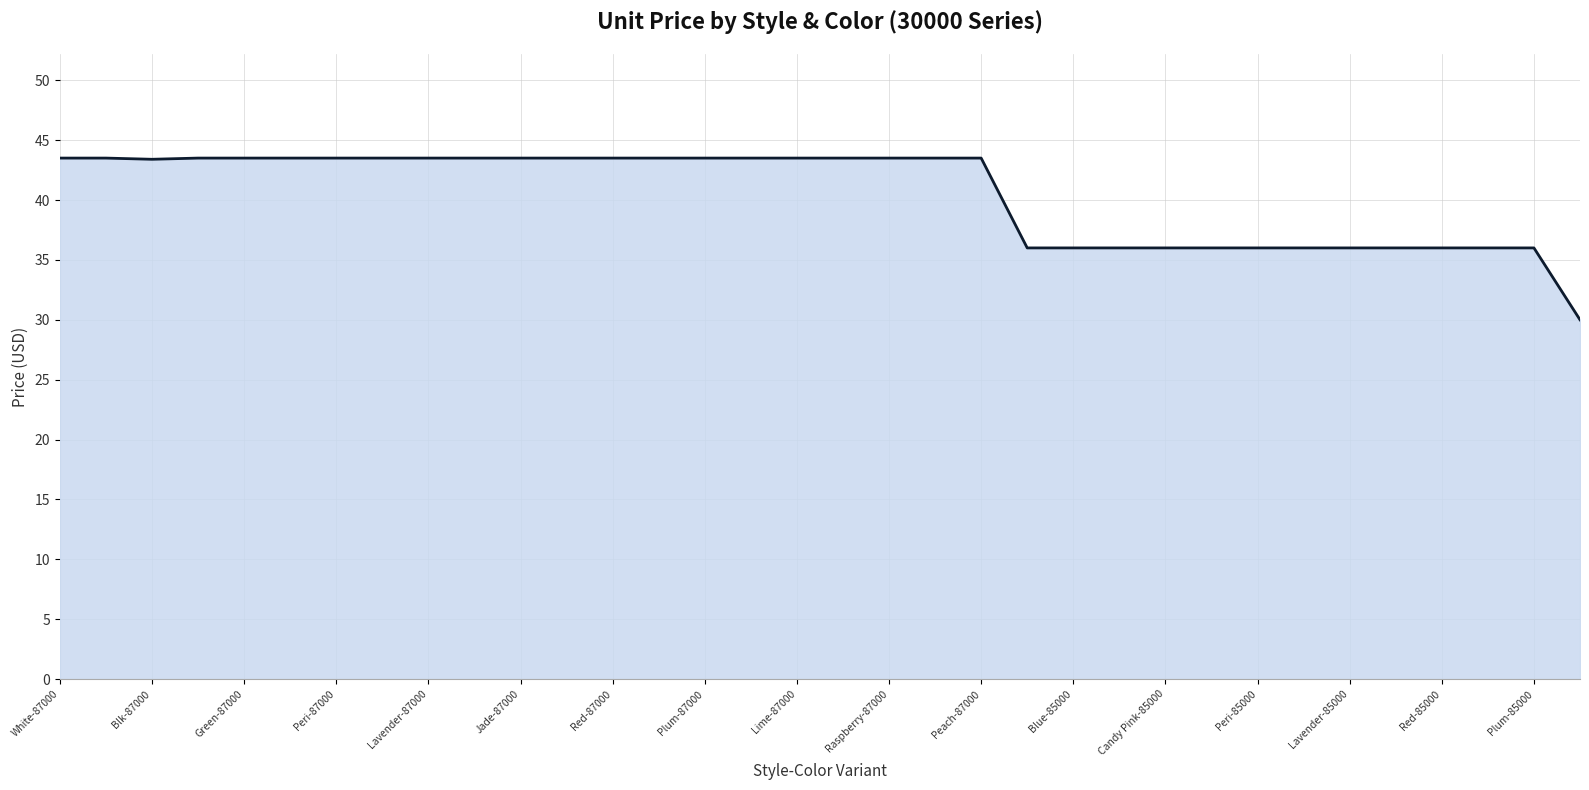

What is the difference between the maximum and minimum values?

13.5